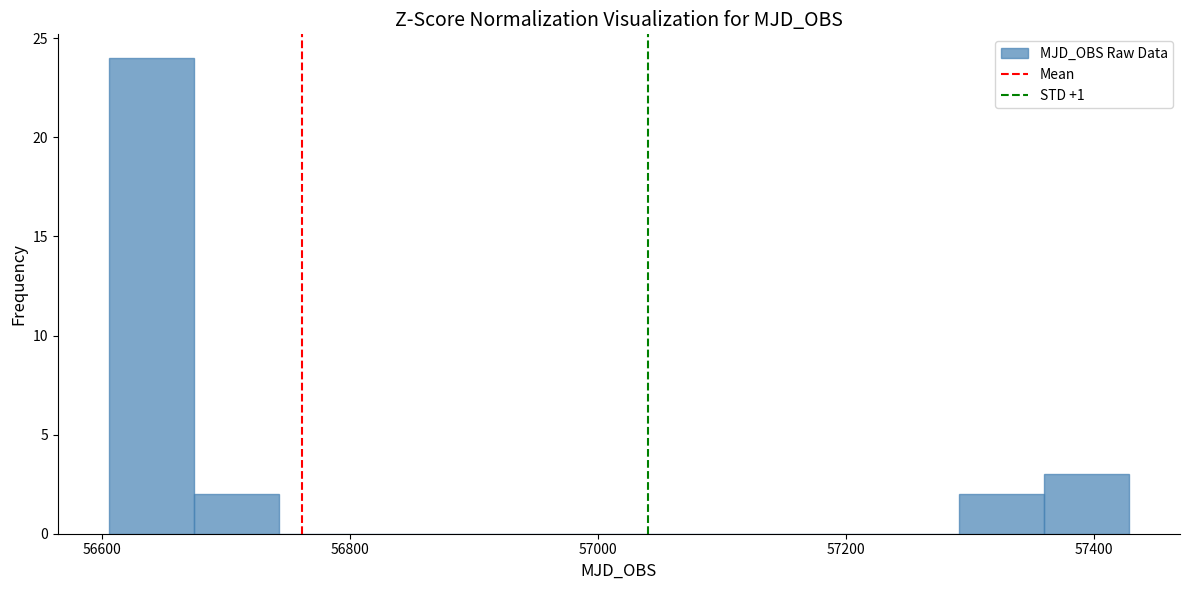

Read against the x-axis, roughly where is the centre of the tallest bar?

56640